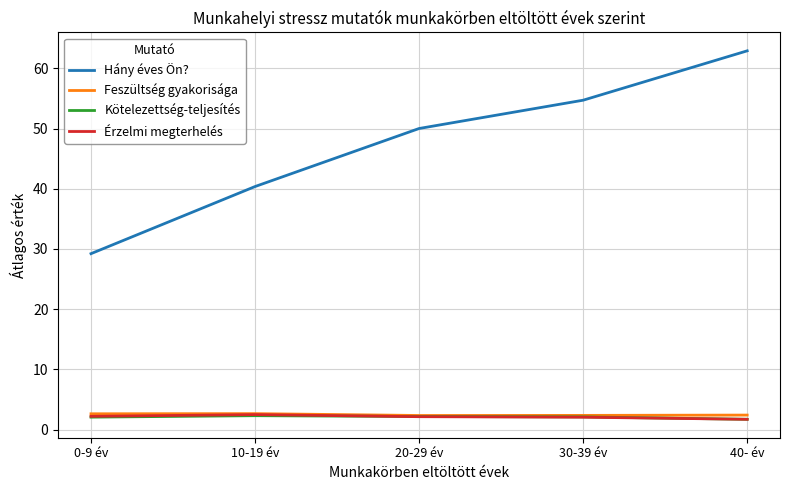

What position from the right is 20-29 év?

3